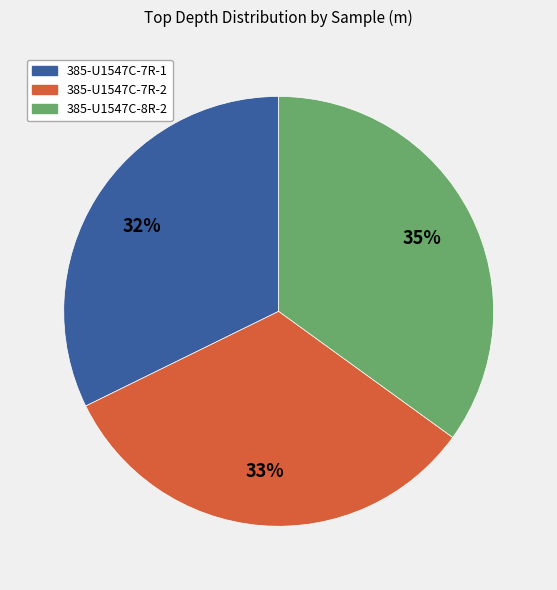

Is 385-U1547C-8R-2 the majority of the pie?

No